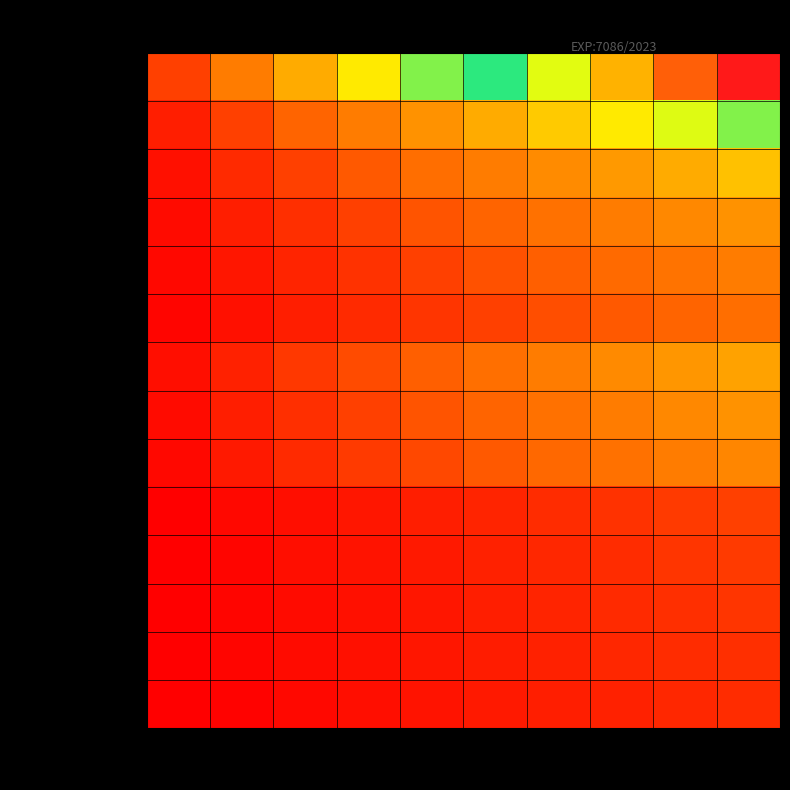

Reading left to right, what are all the values shown in this chart?

XP005A01 L-CASSETTE: C1=1.4	C2=2.8	C3=4.2	C4=5.6	C5=7.0	C6=8.4	C7=9.8	C8=11.2	C9=12.6	C10=14.0
Oliva PP 1/2 a Tri-Cl A: C1=0.7	C2=1.4	C3=2.1	C4=2.8	C5=3.5	C6=4.2	C7=4.9	C8=5.6	C9=6.3	C10=7.0
Oliva PP 1/2 a Tri-Cl B: C1=0.5	C2=0.9	C3=1.4	C4=1.9	C5=2.3	C6=2.8	C7=3.3	C8=3.7	C9=4.2	C10=4.7
Abrazadera Clamp 1/2: C1=0.4	C2=0.7	C3=1.1	C4=1.4	C5=1.8	C6=2.1	C7=2.5	C8=2.8	C9=3.2	C10=3.5
Abrazadera Clamp 1.5: C1=0.3	C2=0.6	C3=0.8	C4=1.1	C5=1.4	C6=1.7	C7=2.0	C8=2.2	C9=2.5	C10=2.8
Tapa clamp SS316L 1.5: C1=0.2	C2=0.5	C3=0.7	C4=0.9	C5=1.2	C6=1.4	C7=1.6	C8=1.9	C9=2.1	C10=2.3
Juntas EPDM 1.5: C1=0.4	C2=0.8	C3=1.2	C4=1.6	C5=2.0	C6=2.4	C7=2.8	C8=3.2	C9=3.6	C10=4.0
Juntas EPDM 1: C1=0.4	C2=0.7	C3=1.1	C4=1.4	C5=1.8	C6=2.1	C7=2.5	C8=2.8	C9=3.2	C10=3.5
Juntas EPDM 3/4: C1=0.3	C2=0.6	C3=0.9	C4=1.2	C5=1.6	C6=1.9	C7=2.2	C8=2.5	C9=2.8	C10=3.1
Manguera silicona: C1=0.1	C2=0.3	C3=0.4	C4=0.6	C5=0.7	C6=0.8	C7=1.0	C8=1.1	C9=1.3	C10=1.4
Sensor presion SciLog: C1=0.1	C2=0.3	C3=0.4	C4=0.5	C5=0.6	C6=0.8	C7=0.9	C8=1.0	C9=1.1	C10=1.3
ORing tapa lobulos: C1=0.1	C2=0.2	C3=0.4	C4=0.5	C5=0.6	C6=0.7	C7=0.8	C8=0.9	C9=1.1	C10=1.2
Revision ultrafiltro: C1=0.1	C2=0.2	C3=0.3	C4=0.4	C5=0.5	C6=0.6	C7=0.8	C8=0.9	C9=1.0	C10=1.1
Cepillado tapa bomba: C1=0.1	C2=0.2	C3=0.3	C4=0.4	C5=0.5	C6=0.6	C7=0.7	C8=0.8	C9=0.9	C10=1.0